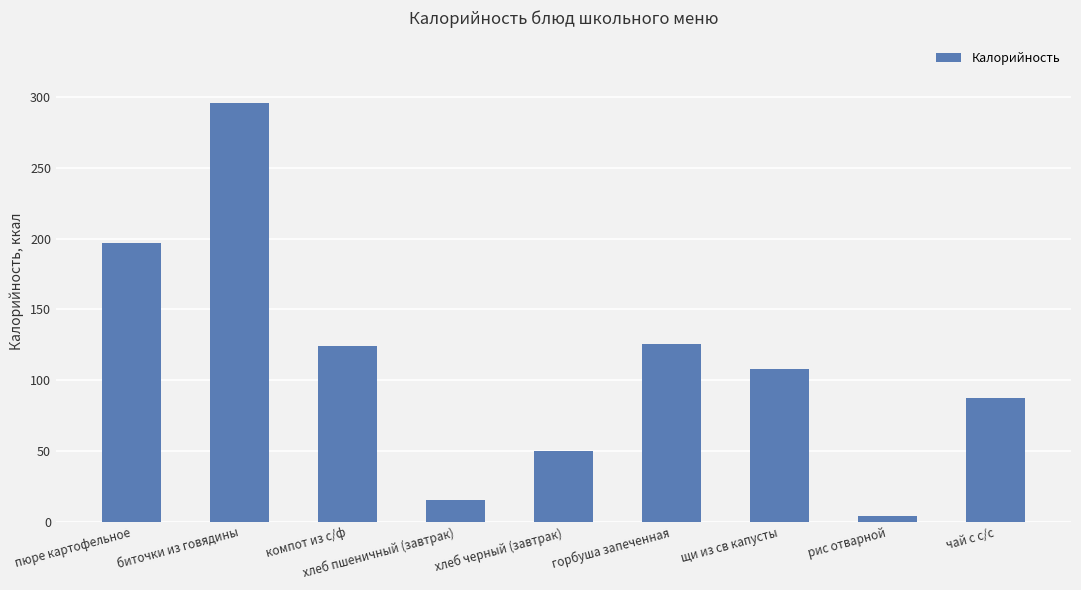

What is the change in value from горбуша запеченная to рис отварной?

-121.6